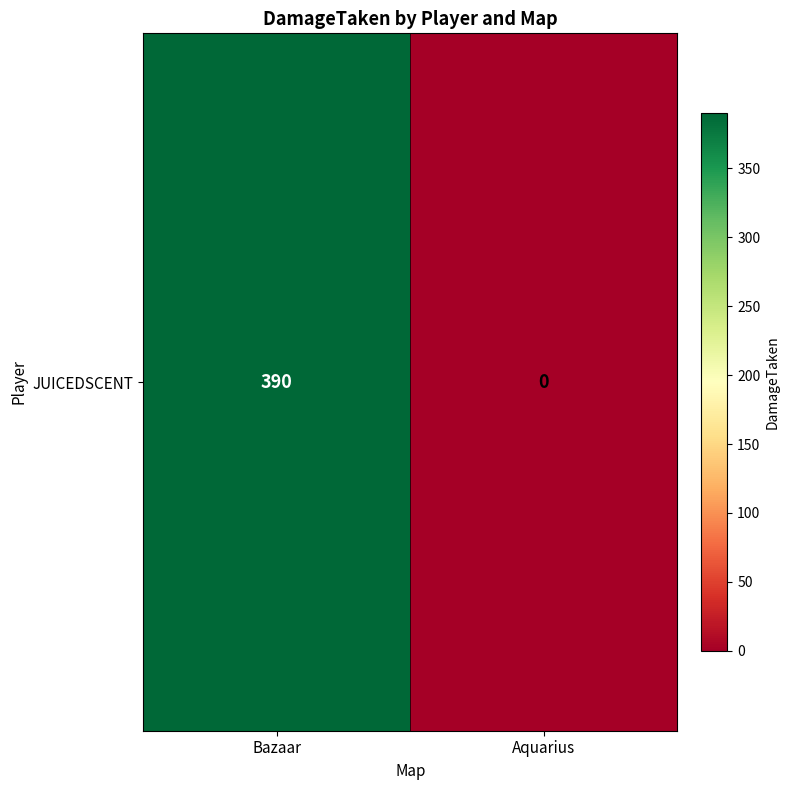

The value at Bazaar is 390. True or false?

True